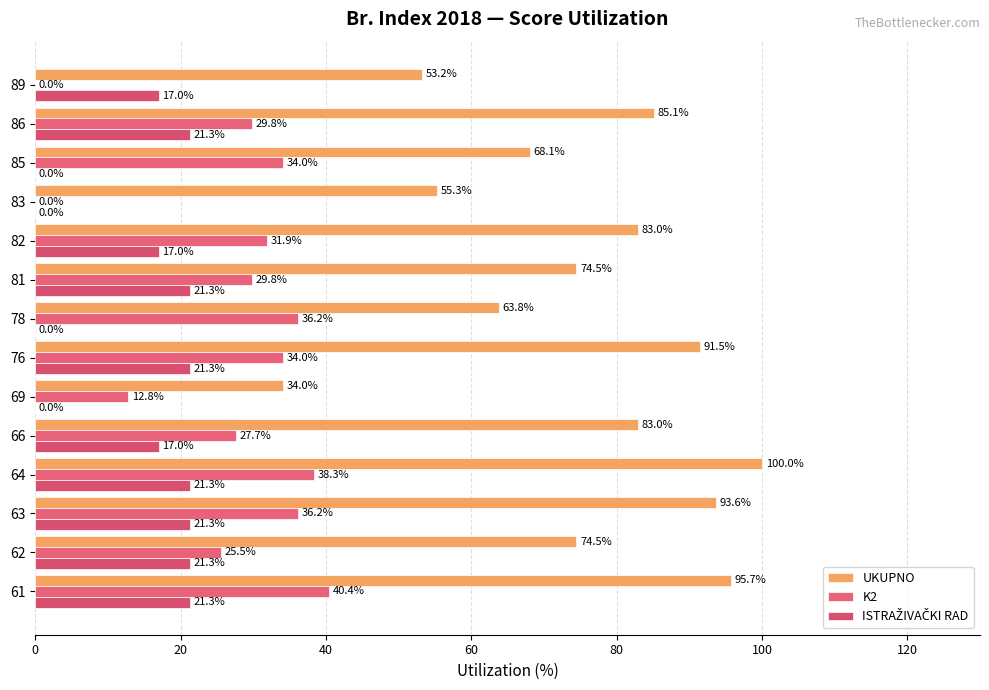

How many distinct data groups are displayed?

3